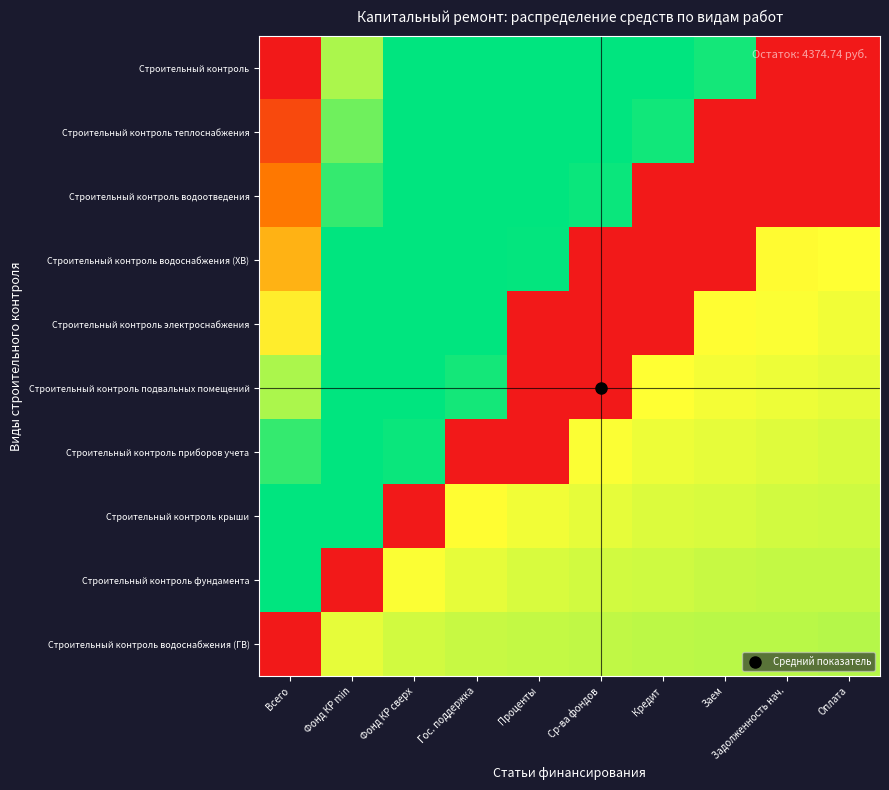

Which has a higher value, Фонд КР сверх or Ср-ва фондов?

Ср-ва фондов